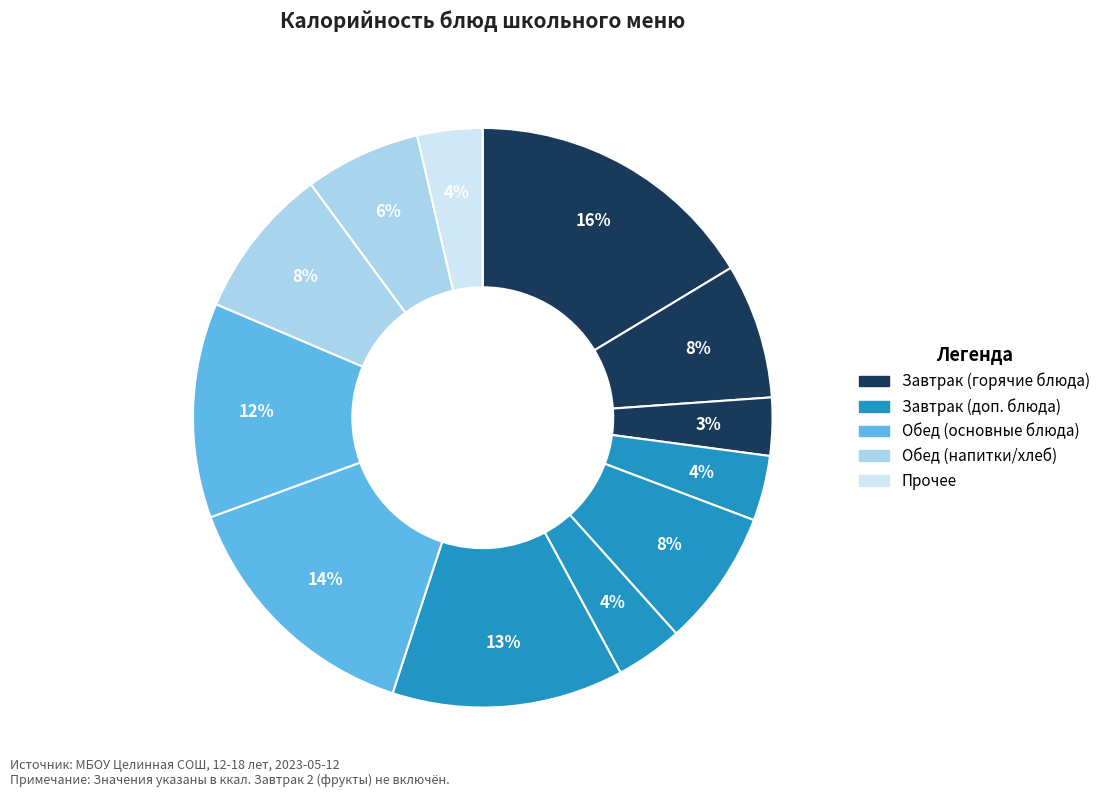

How many slices are in this pie chart?

12